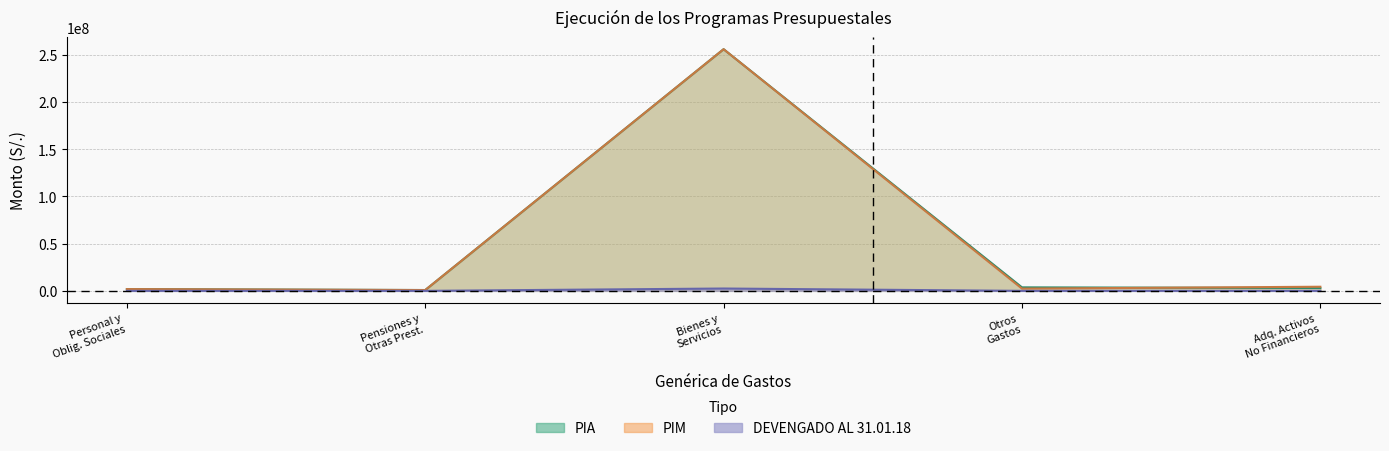

At which category is the sum across all series the highest?

Bienes y Servicios